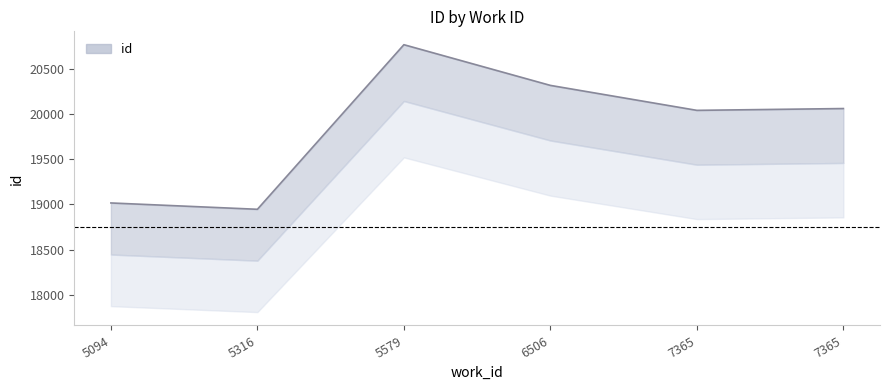

True or false: the data shows 20061 at 7365.

True